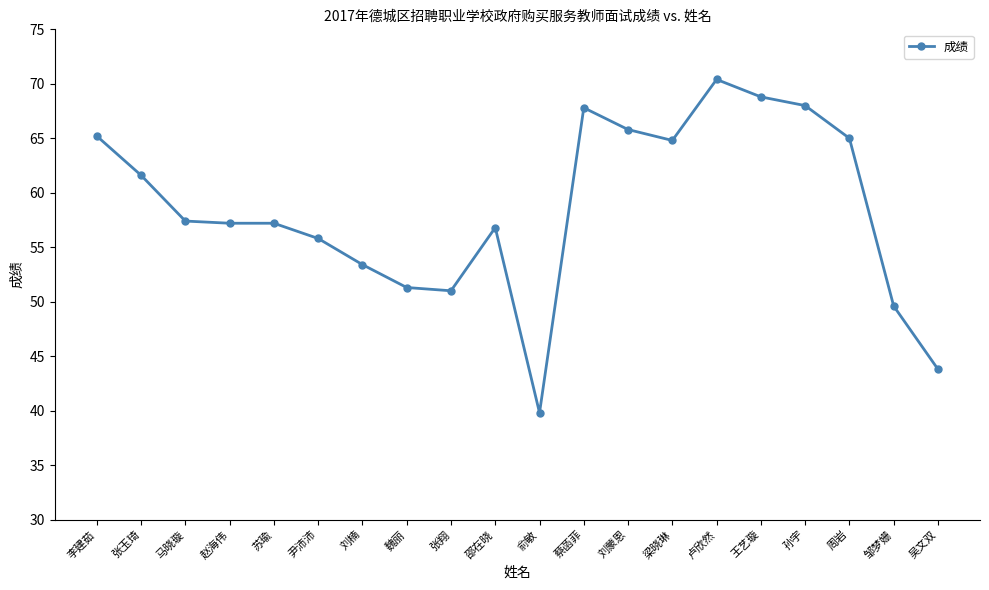

What position from the right is 李建茹?

20